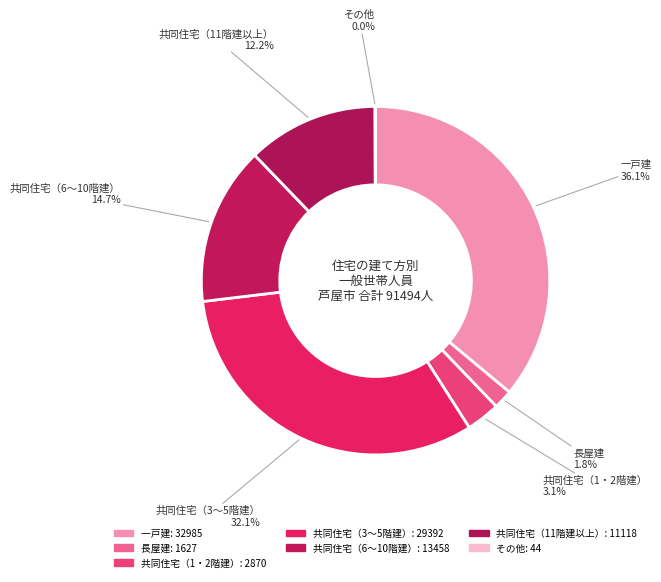

Which slice is the largest?

一戸建